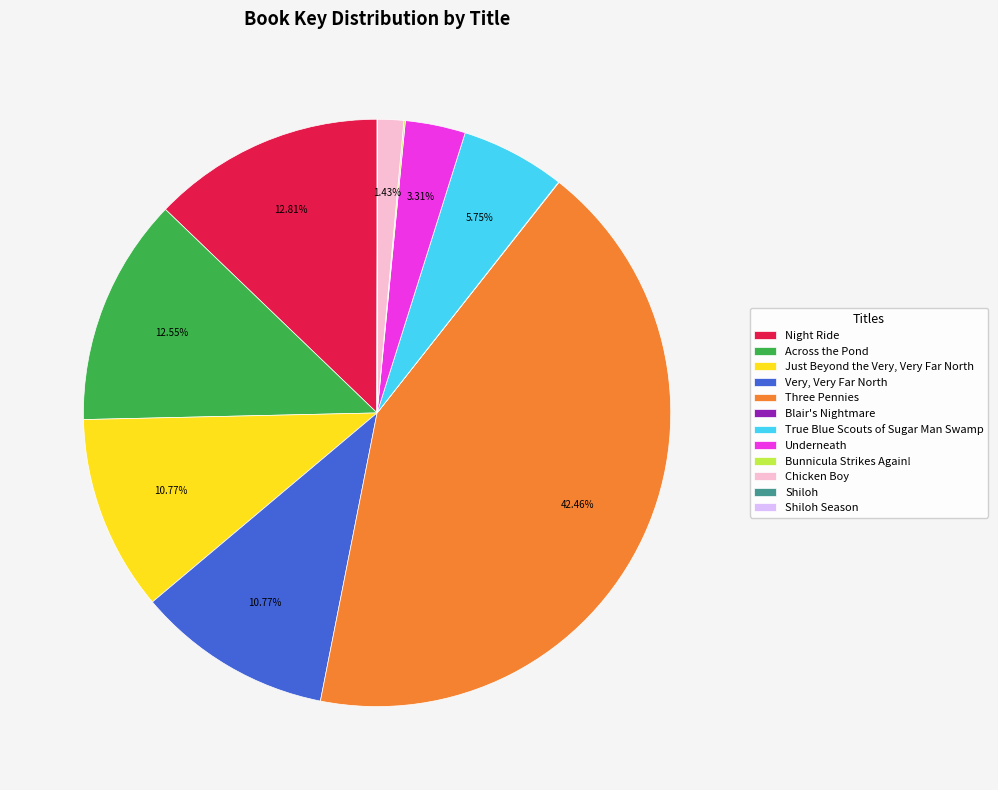

Approximately how many times larger is the value at Very, Very Far North compared to Just Beyond the Very, Very Far North?

1.0